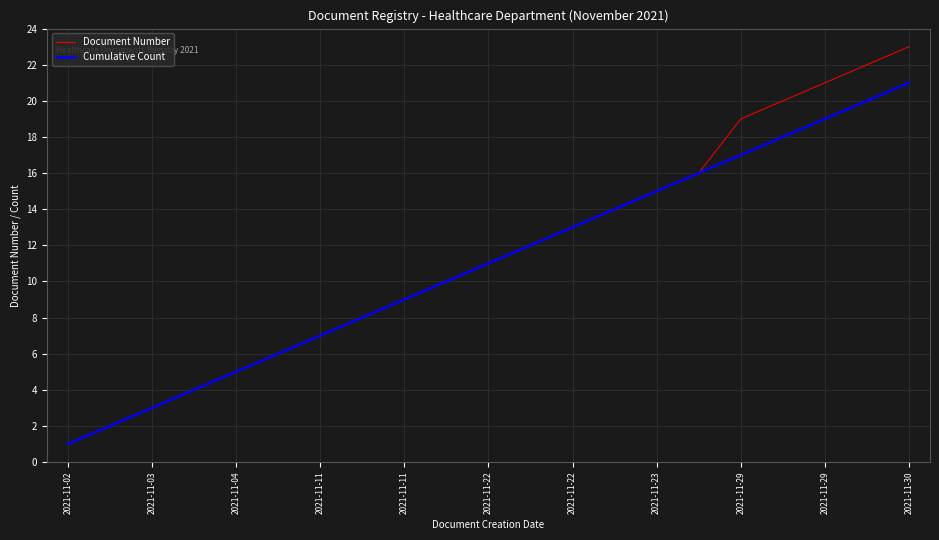

What is the maximum value shown in the chart?

23